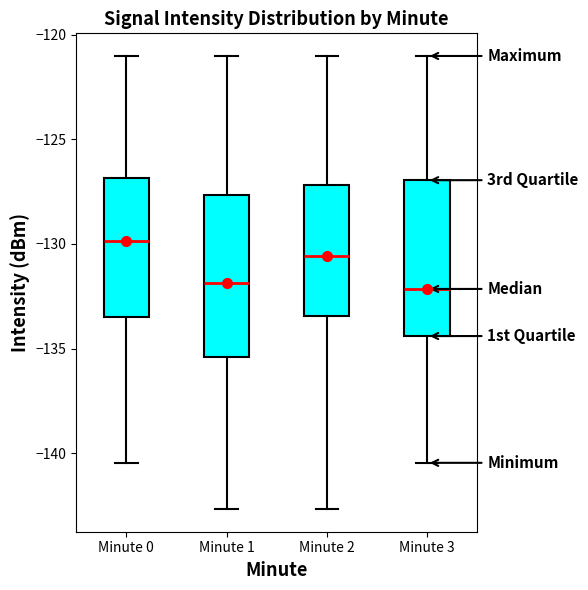

Reading left to right, read every box against the y-axis: the position of its median line, the range the box covers, and the ends of its whiskers. The values are not printed on the chart, so give them approximately, as read against the axis.

Minute 0: median -130.0, box -133.5 to -127.0, whiskers -140.5 to -121.0
Minute 1: median -132.0, box -135.5 to -127.5, whiskers -142.5 to -121.0
Minute 2: median -130.5, box -133.5 to -127.0, whiskers -142.5 to -121.0
Minute 3: median -132.0, box -134.5 to -127.0, whiskers -140.5 to -121.0